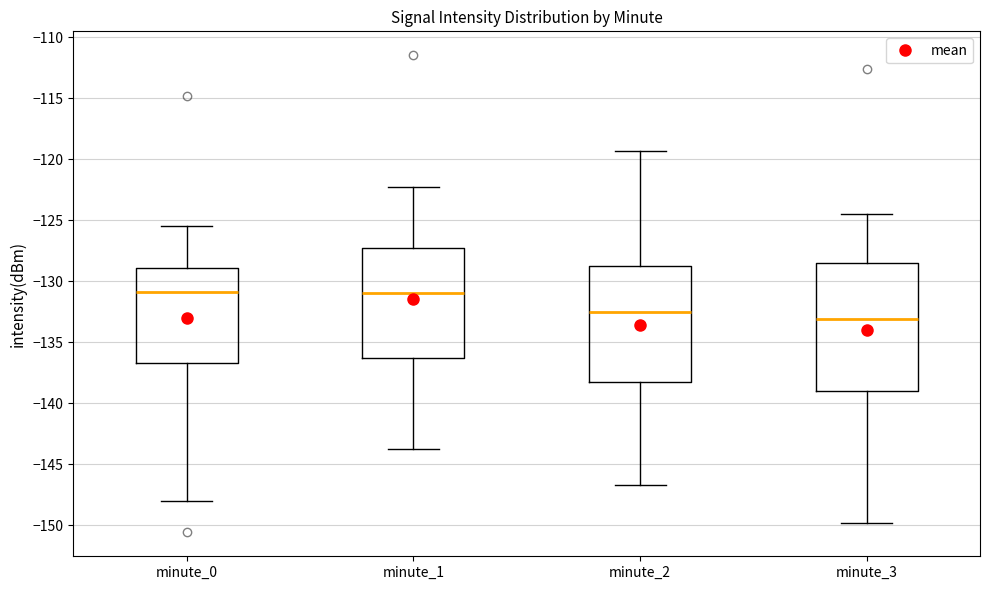

Reading left to right, read every box against the y-axis: the position of its median line, the range the box covers, and the ends of its whiskers. The values are not printed on the chart, so give them approximately, as read against the axis.

minute_0: median -131.0, box -136.5 to -129.0, whiskers -148.0 to -125.5
minute_1: median -131.0, box -136.5 to -127.5, whiskers -143.5 to -122.5
minute_2: median -132.5, box -138.0 to -128.5, whiskers -146.5 to -119.5
minute_3: median -133.0, box -139.0 to -128.5, whiskers -150.0 to -124.5